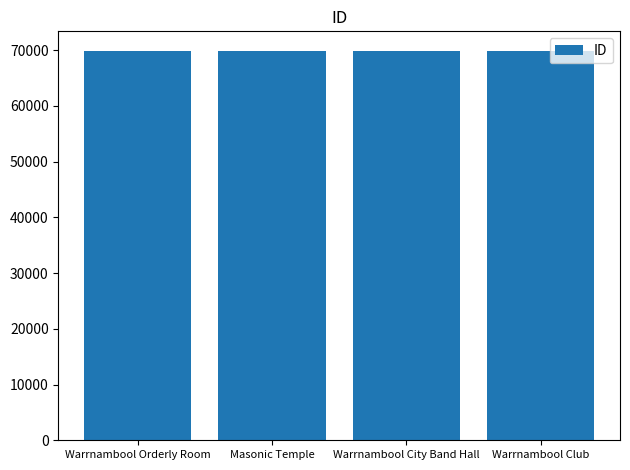

What is the change in value from Warrnambool City Band Hall to Warrnambool Club?

+1